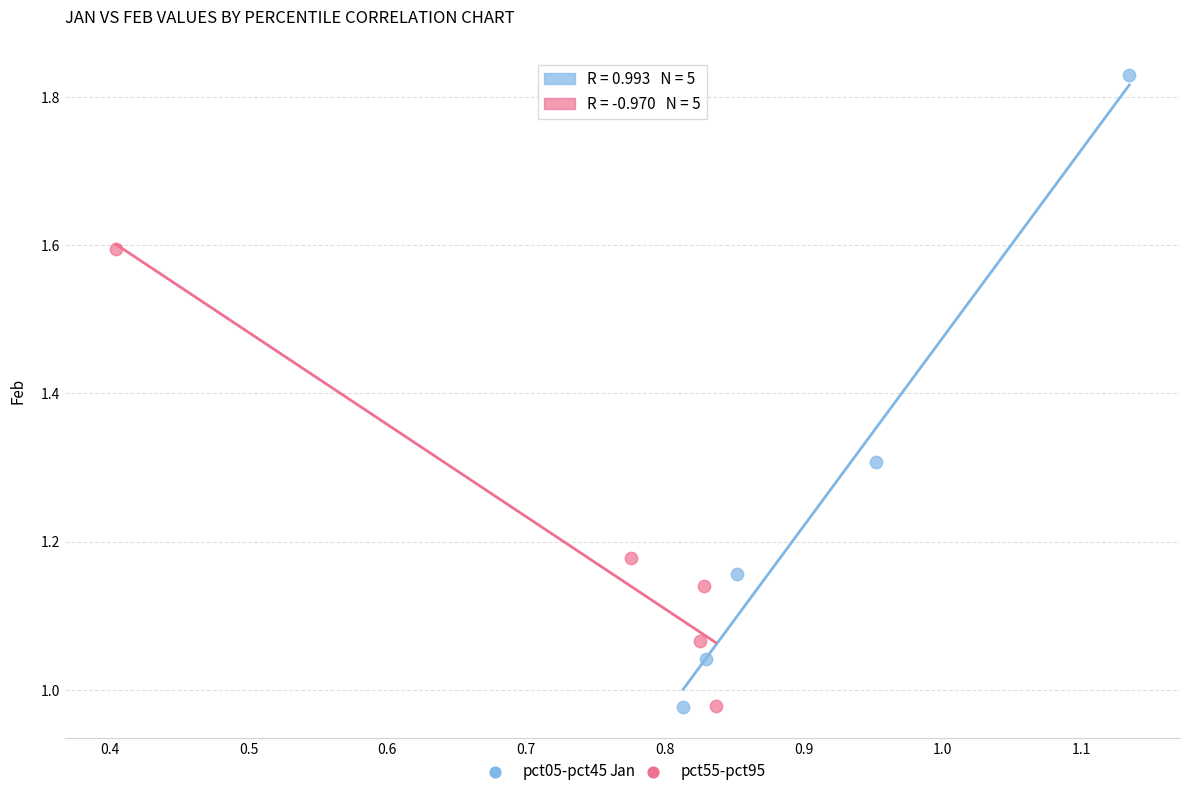

Which series reaches the maximum Y coordinate?

pct05-pct45